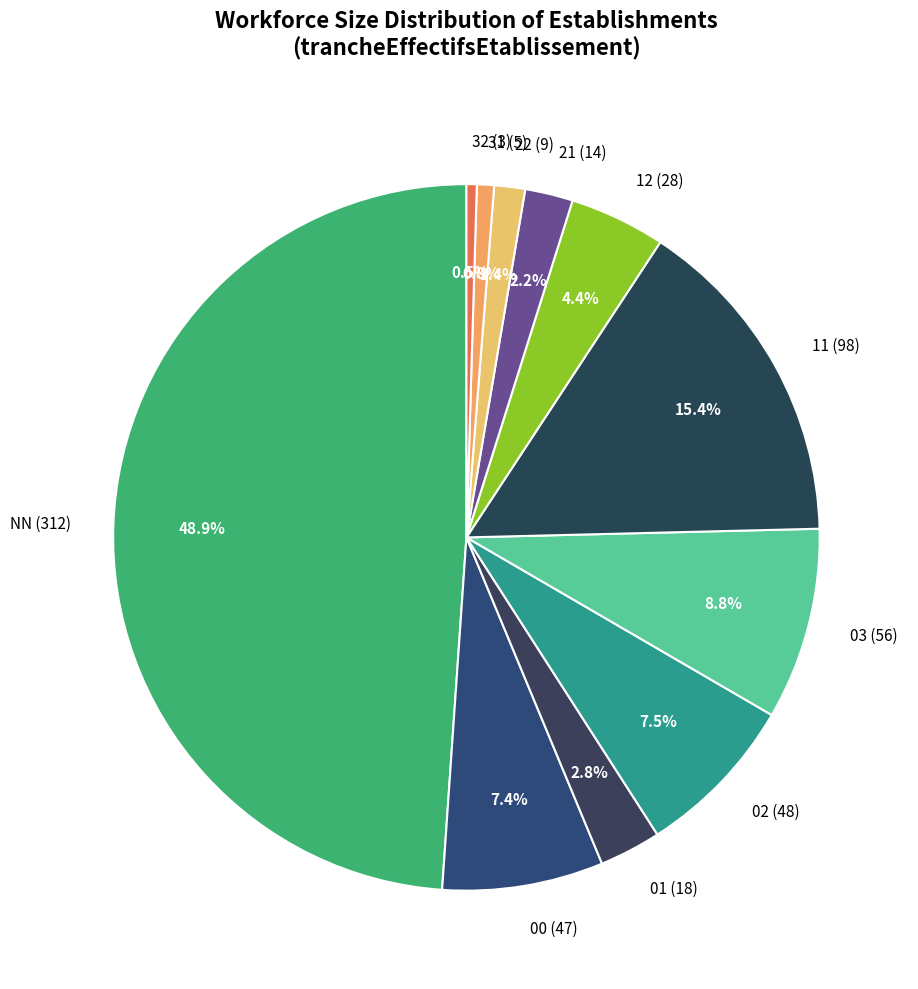

Count the number of slices in the pie.

11